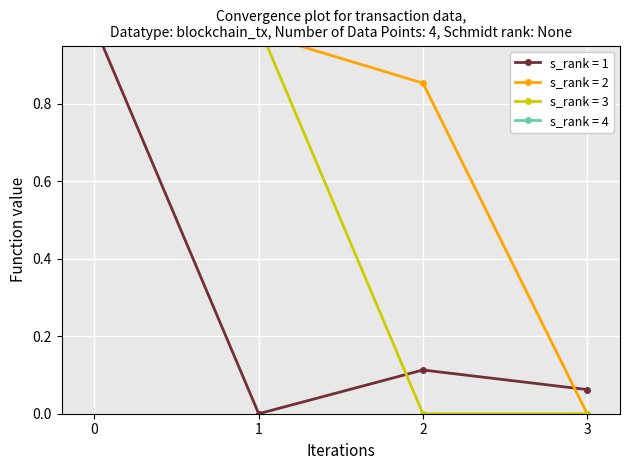

True or false: io_index has more than 2 points higher than both neighbors.

False